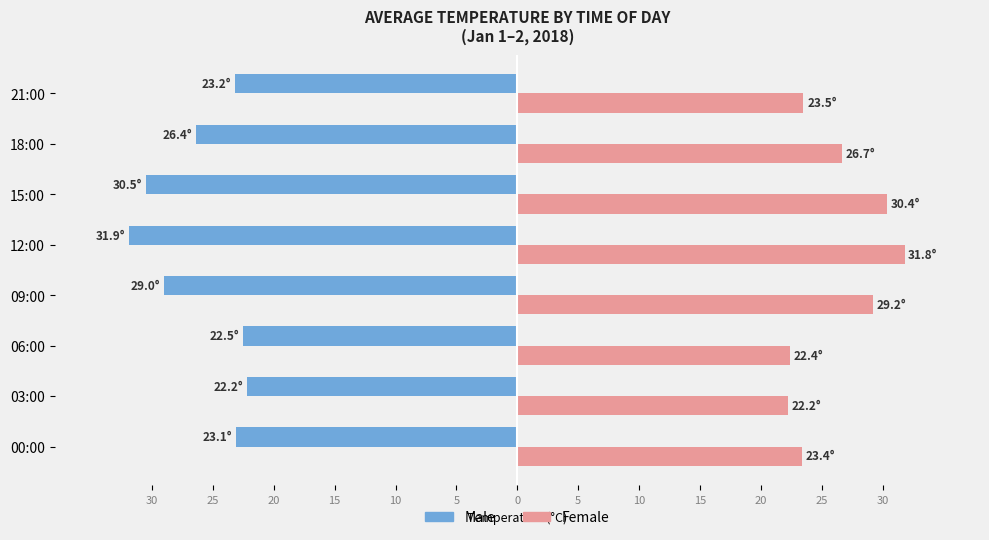

What are all the series names shown in the legend?

Male, Female